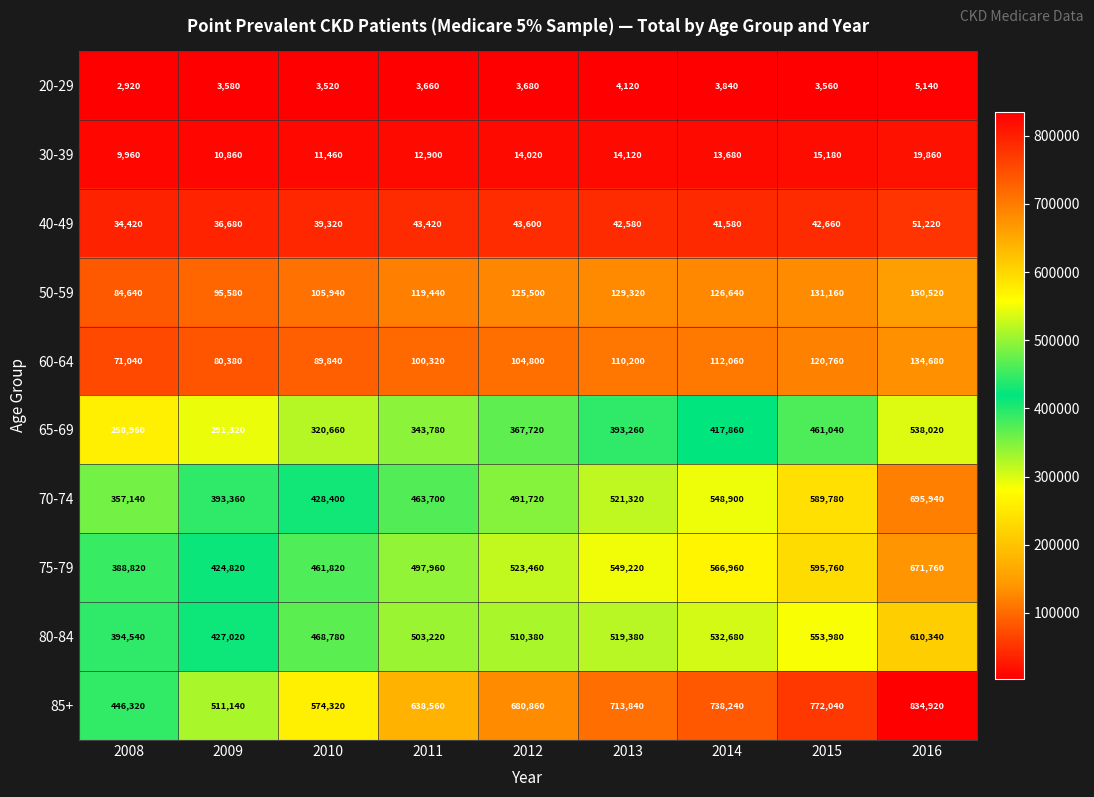

At which label does 40-49 reach its minimum?

2008